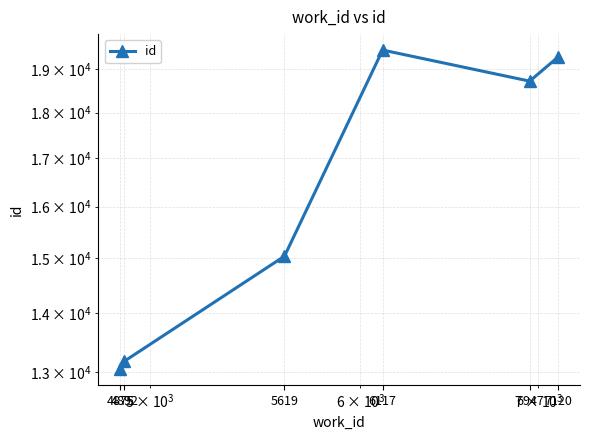

List the labels in order of value, smallest first.

4875, 4892, 5619, 6947, 7120, 6117